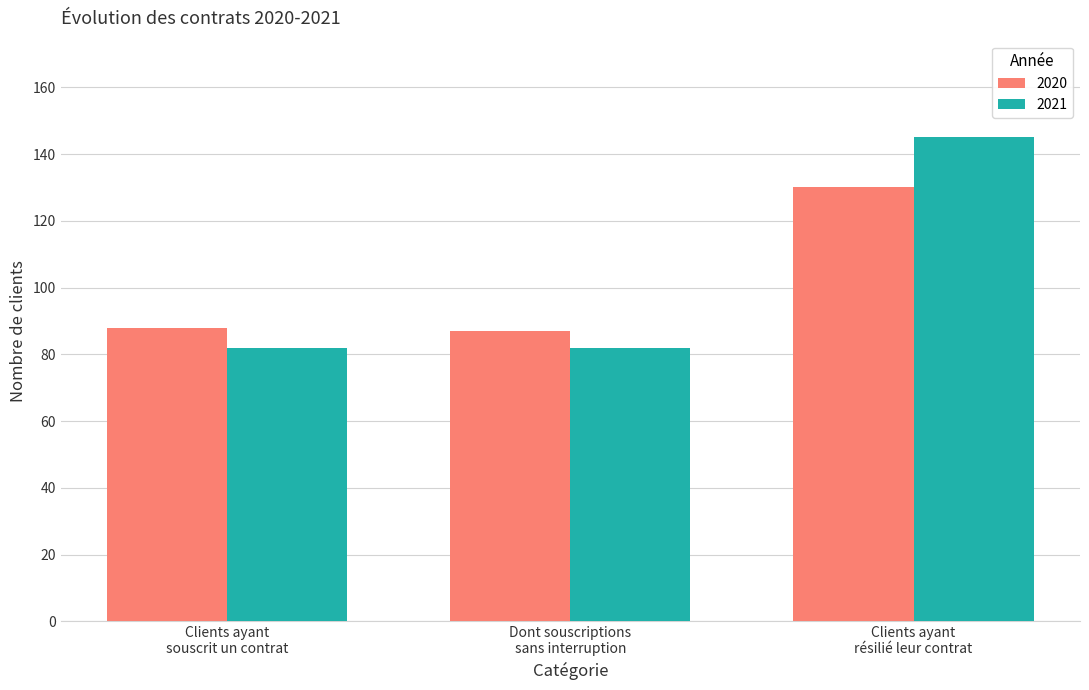

What is the label of the 1st bar from the left?

Clients ayant
souscrit un contrat